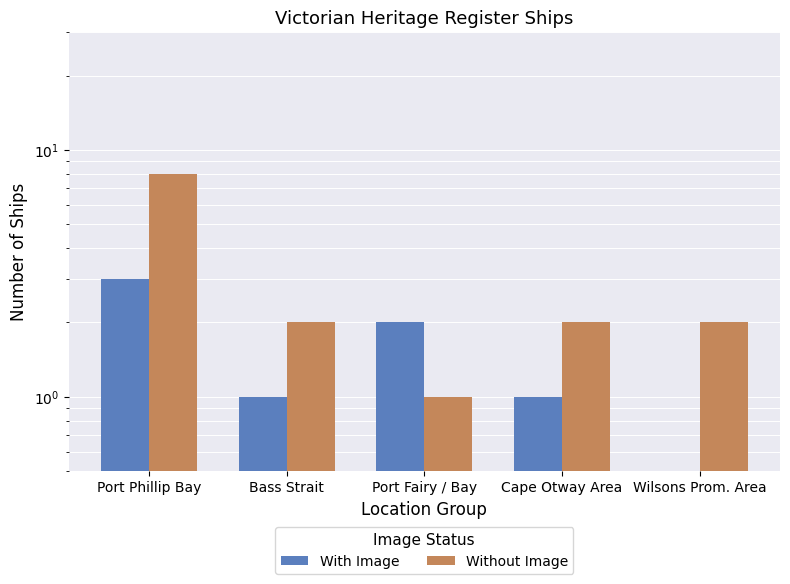

Count the number of data series in this chart.

2